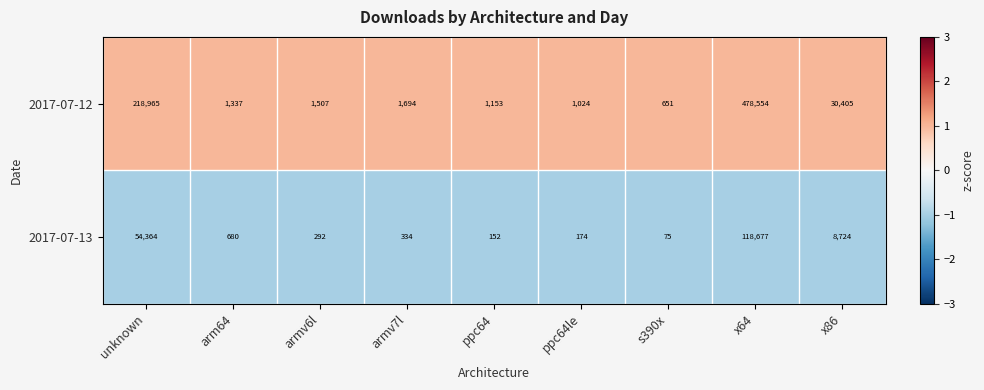

Which series has the largest range (max minus min)?

2017-07-12